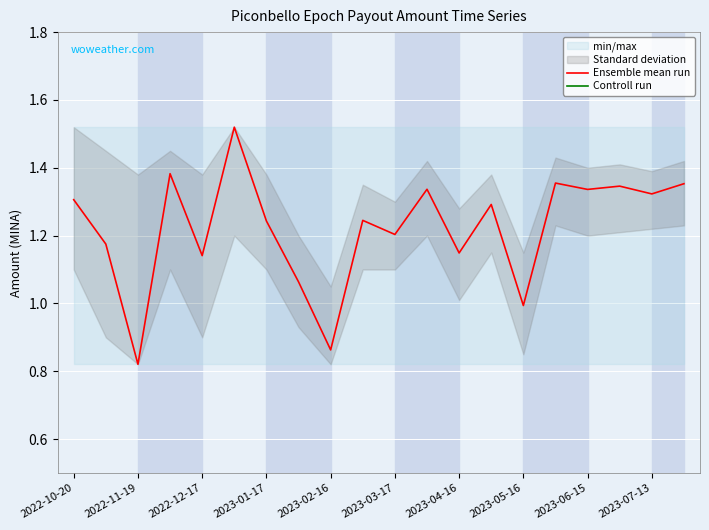

What is the average value of the Ensemble mean run series?

1.2